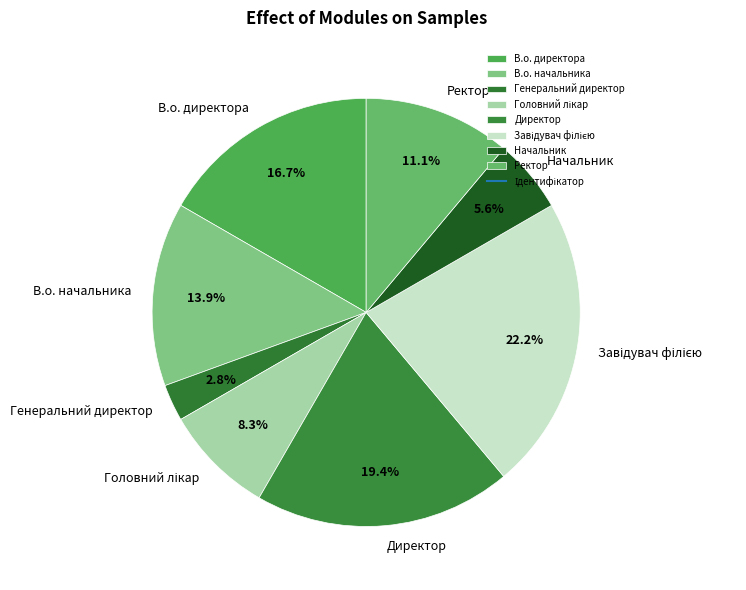

Which slice is the smallest?

Генеральний директор